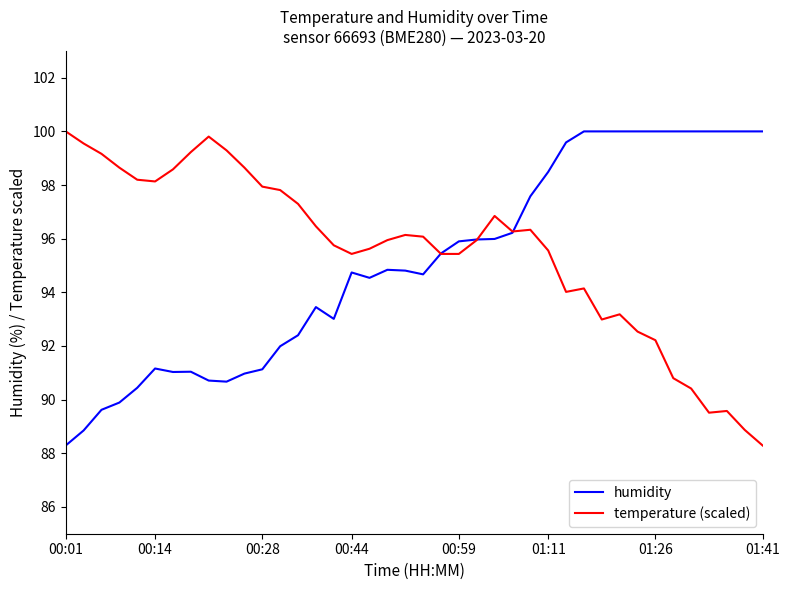

What is the maximum value for humidity?

100.0